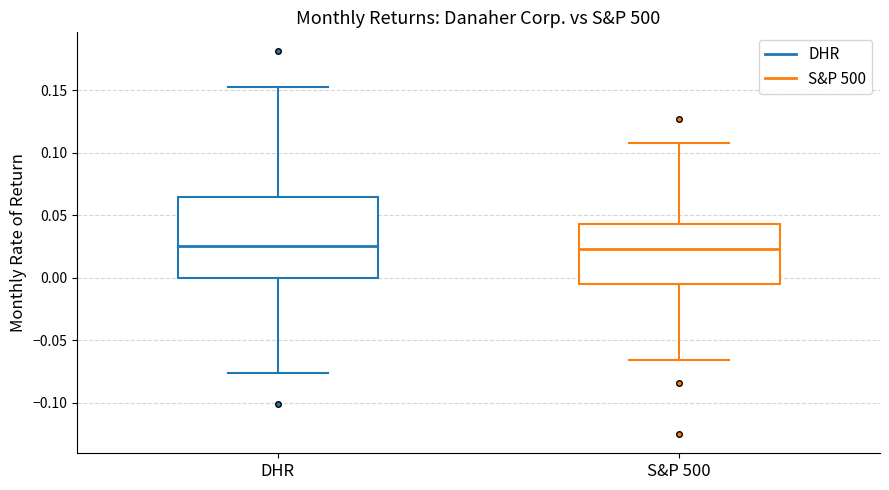

Reading left to right, transcribe this box plot: for each box, give where its median line is, the range the box spans, and where its two whiskers end, as read against the y-axis. The values are not printed on the chart, so give them approximately, as read against the axis.

DHR: median 0.025, box 0.000 to 0.065, whiskers -0.075 to 0.155
S&P 500: median 0.025, box -0.005 to 0.045, whiskers -0.065 to 0.110